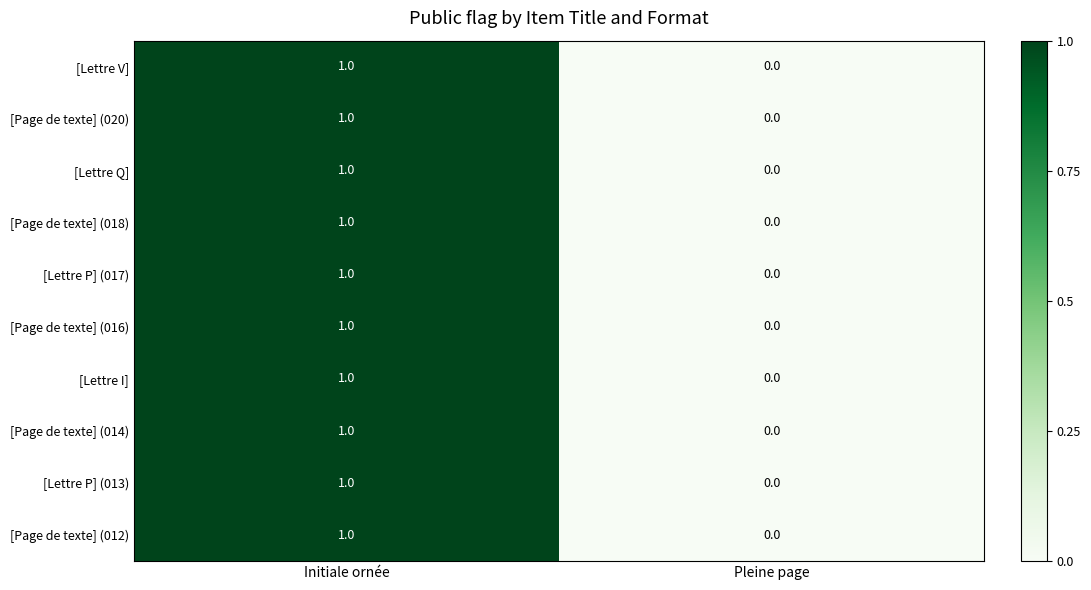

At which category does the chart reach its minimum across all series?

Pleine page